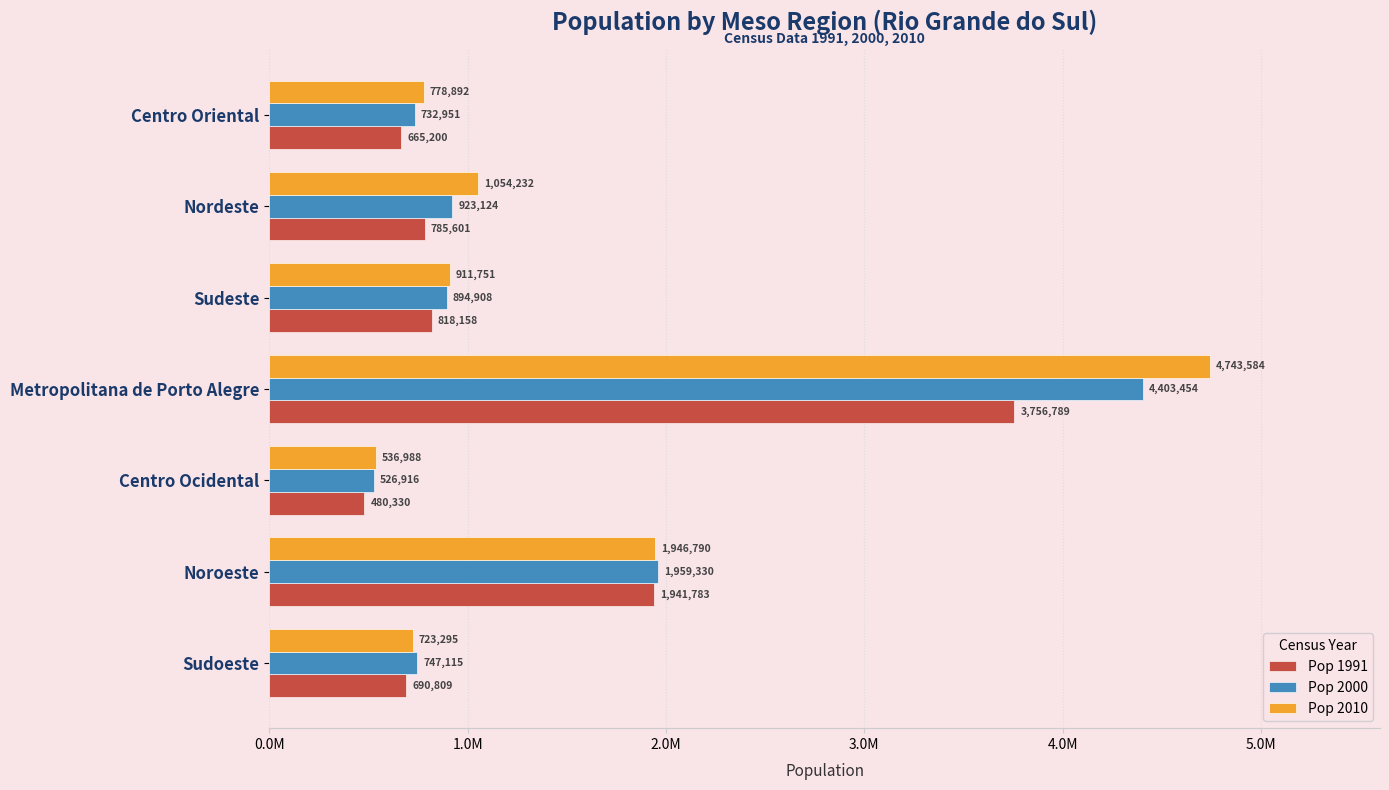

Which series has the largest range (max minus min)?

Pop 2010